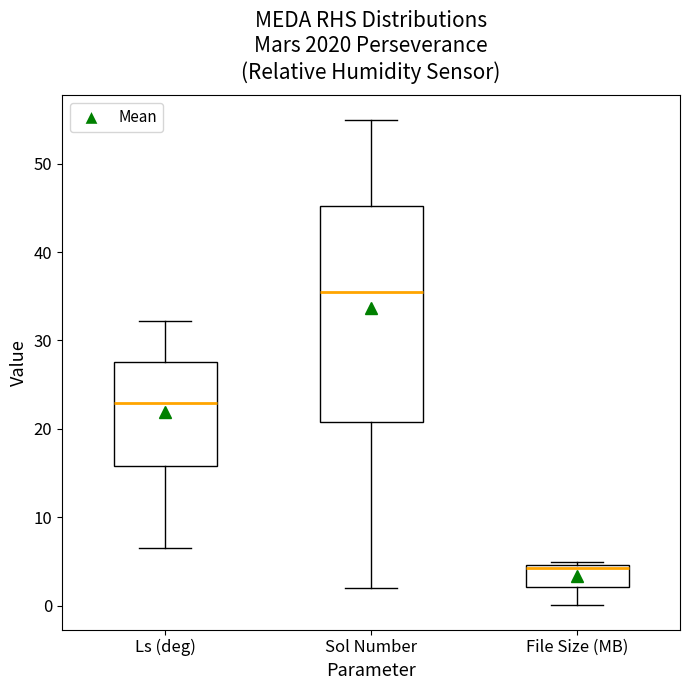

Reading left to right, transcribe this box plot: for each box, give where its median line is, the range the box spans, and where its two whiskers end, as read against the y-axis. The values are not printed on the chart, so give them approximately, as read against the axis.

Ls (deg): median 23, box 16 to 28, whiskers 7 to 32
Sol Number: median 36, box 21 to 45, whiskers 2 to 55
File Size (MB): median 4, box 2 to 5, whiskers 0 to 5 (just above the box's upper edge)